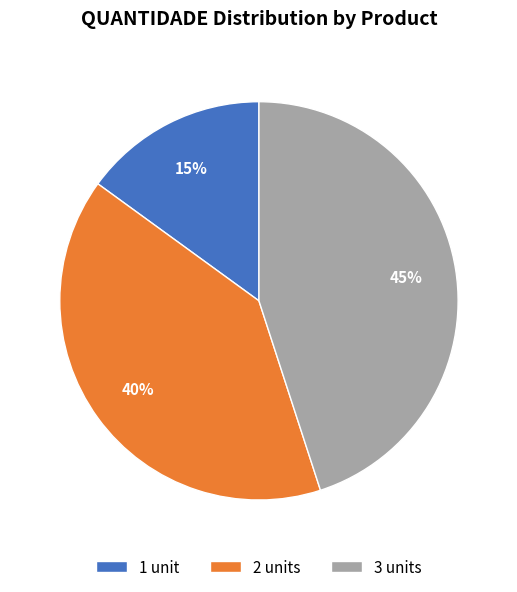

What is the smallest slice in the pie chart?

1 unit